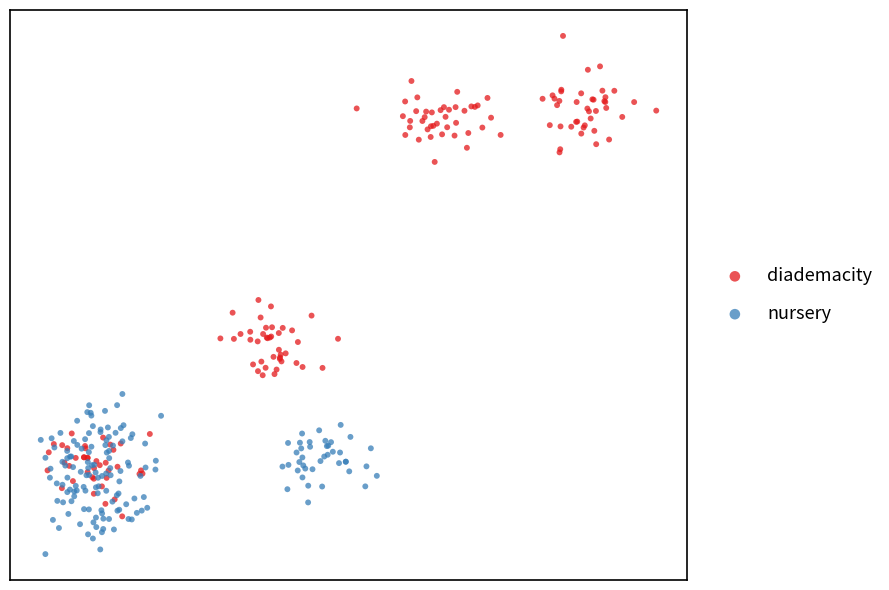

Which series contains the lowest Y value?

nursery